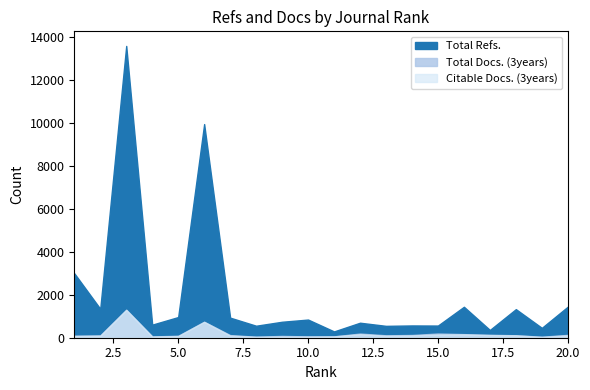

List the labels in order of Total Docs. (3years) value, smallest first.

19, 8, 4, 10, 11, 9, 1, 5, 2, 13, 18, 7, 14, 20, 17, 16, 12, 15, 6, 3